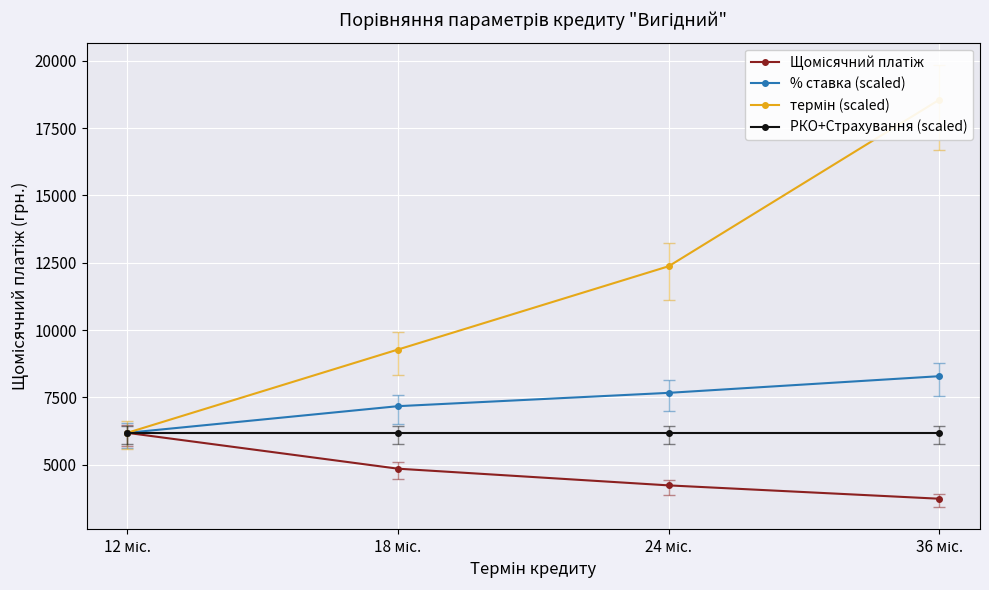

The РКО+Страхування (scaled) series shows 10906.5 at 12 міс.. True or false?

False